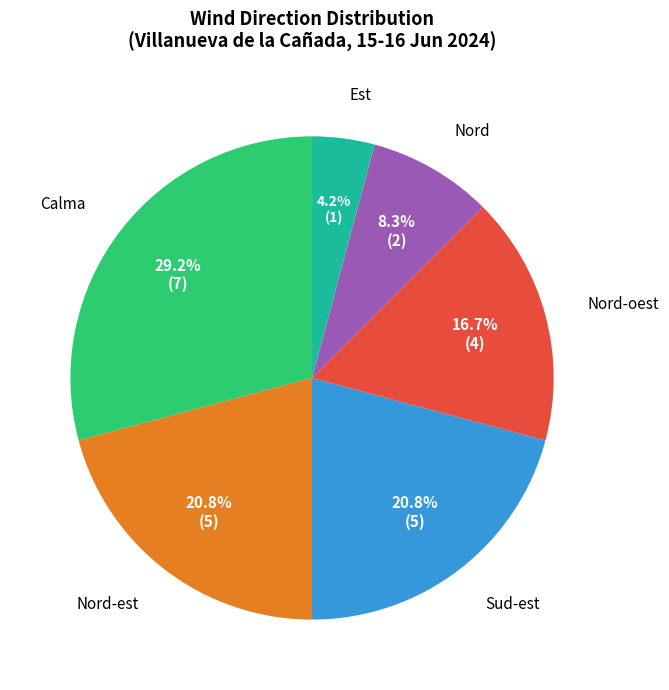

How many segments does this pie chart have?

6